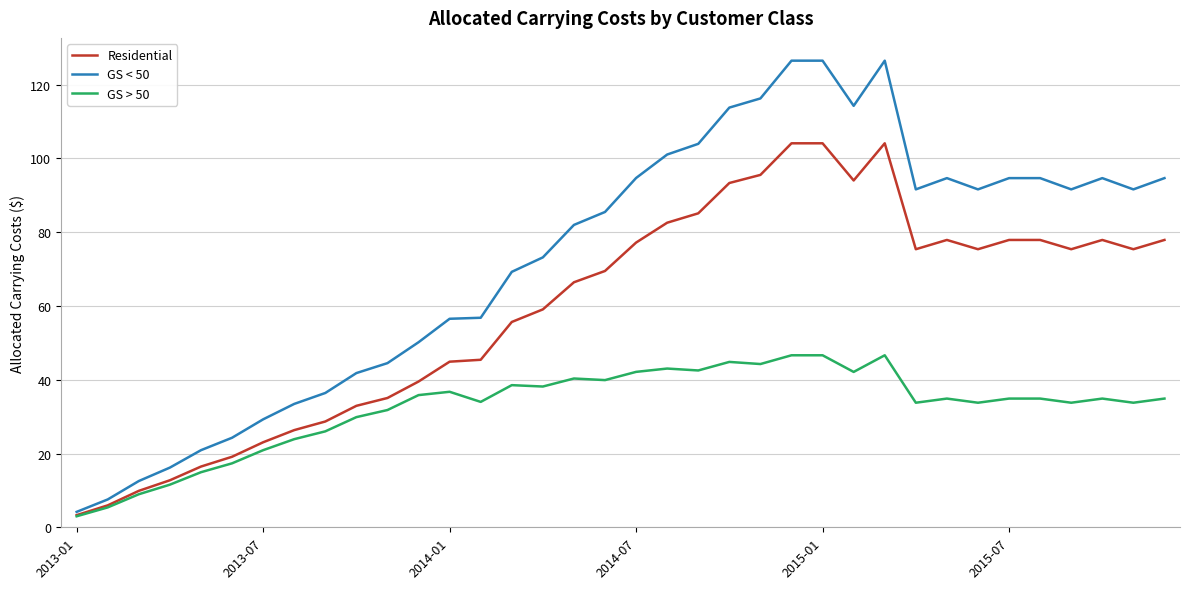

Which series has the largest total across all categories?

GS < 50